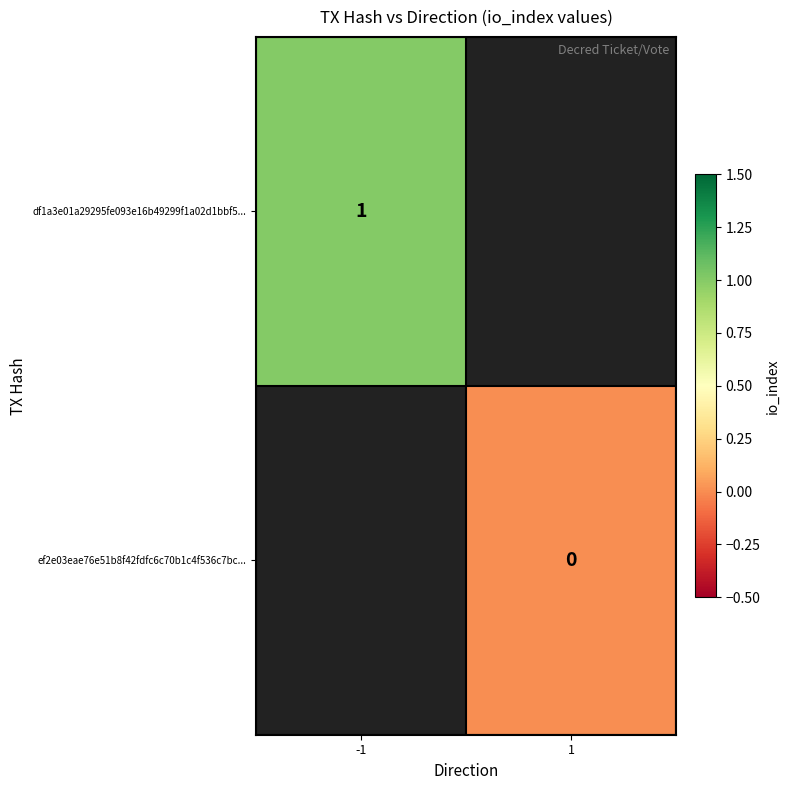

Is the value of ef2e03eae76e51b8f42fdfc6c70b1c4f536c7bc... at 1 greater than the value of df1a3e01a29295fe093e16b49299f1a02d1bbf5... at -1?

No